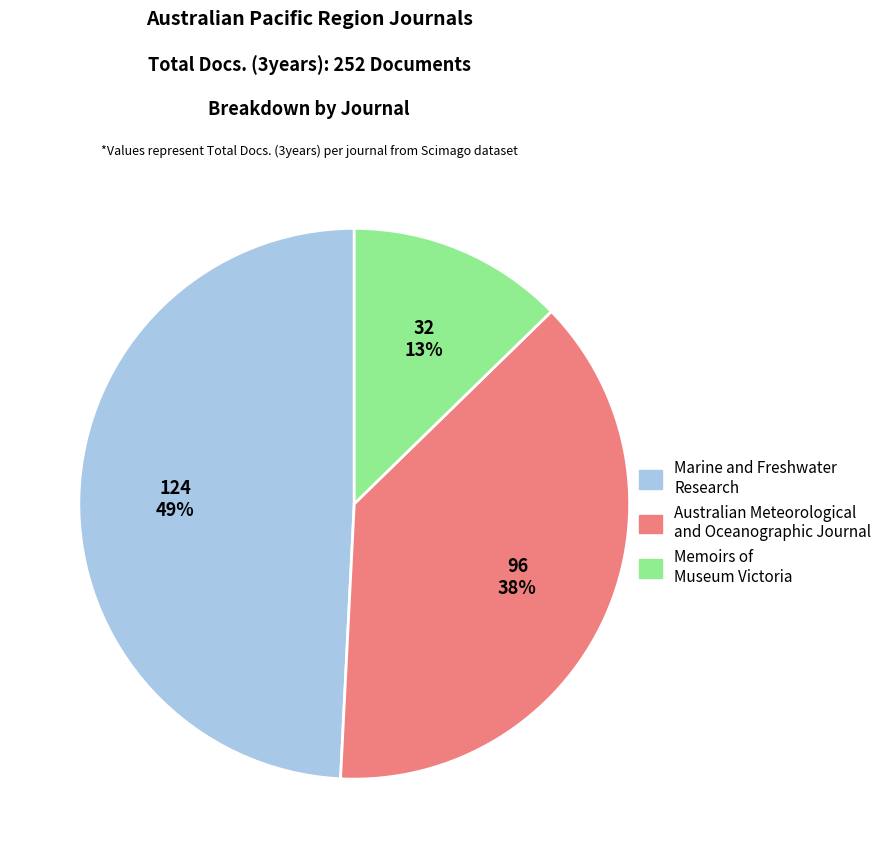

How many slices are in this pie chart?

3